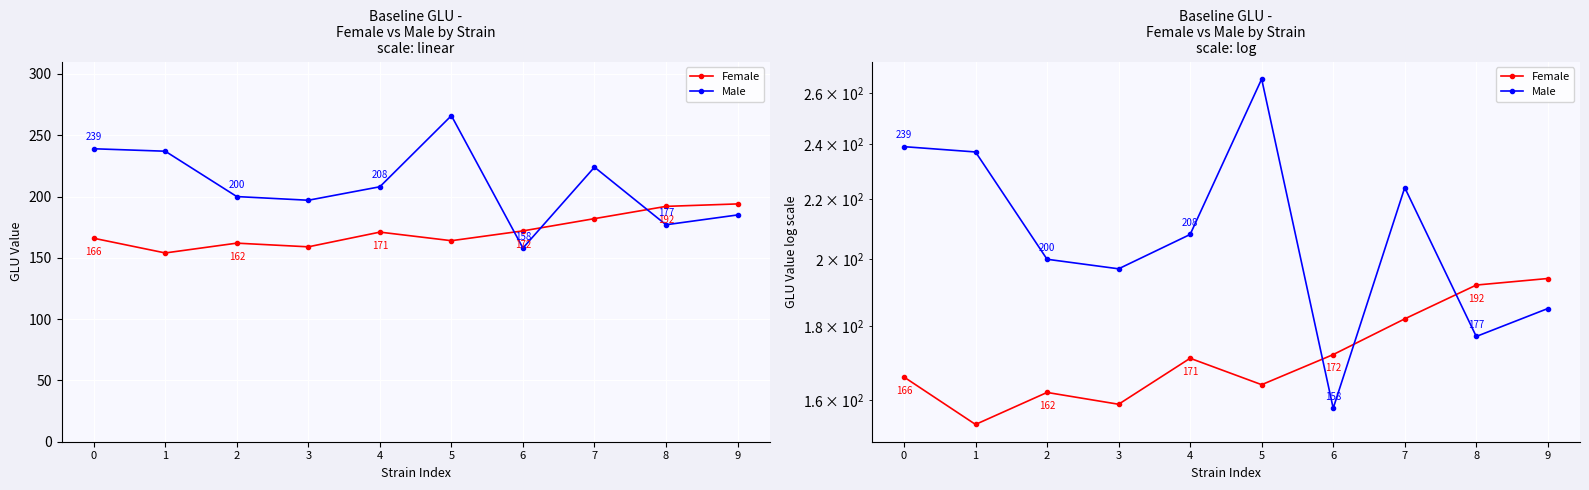

What is the sum of all Female values?

1716